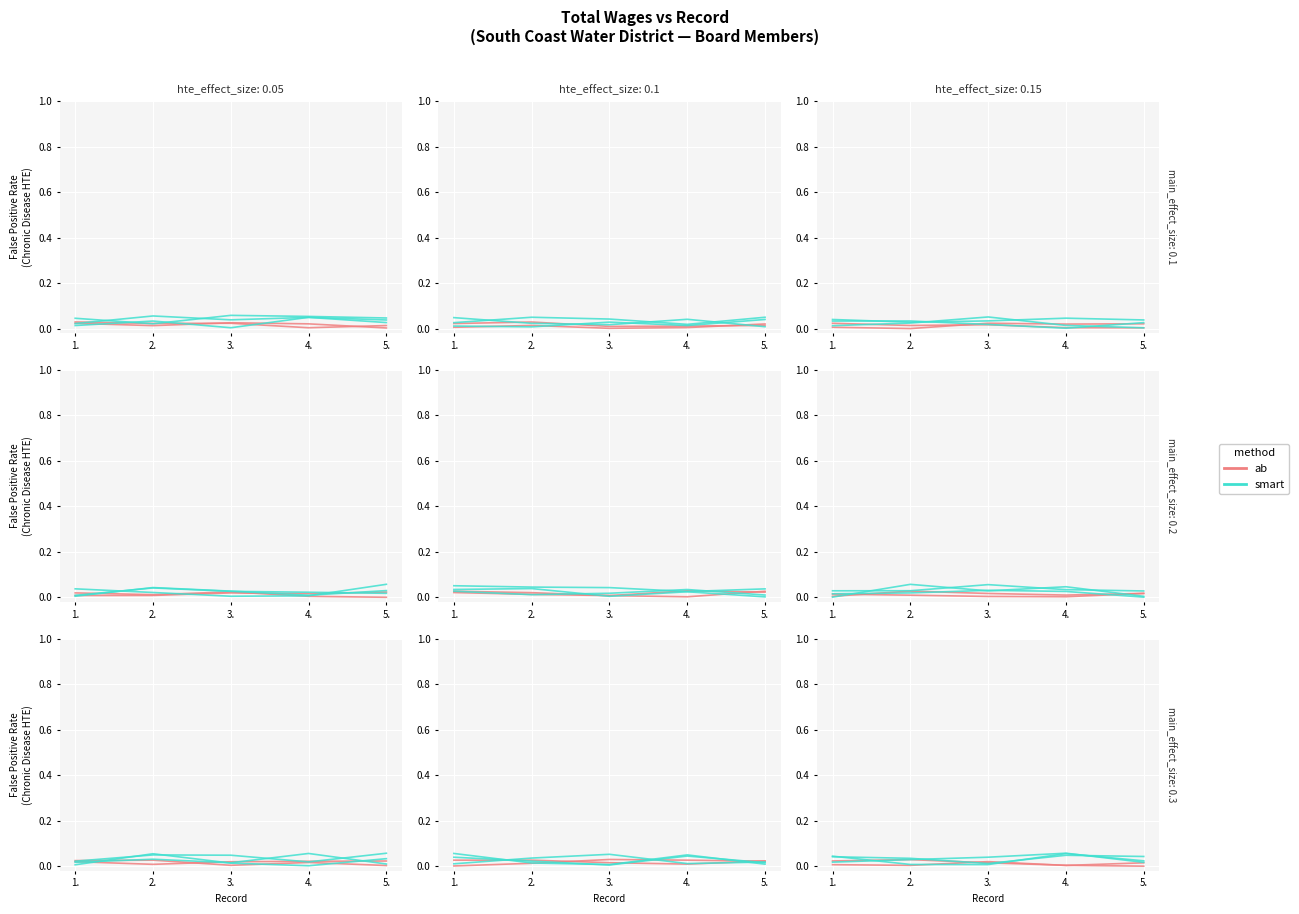

What are all the series names shown in the legend?

ab, smart